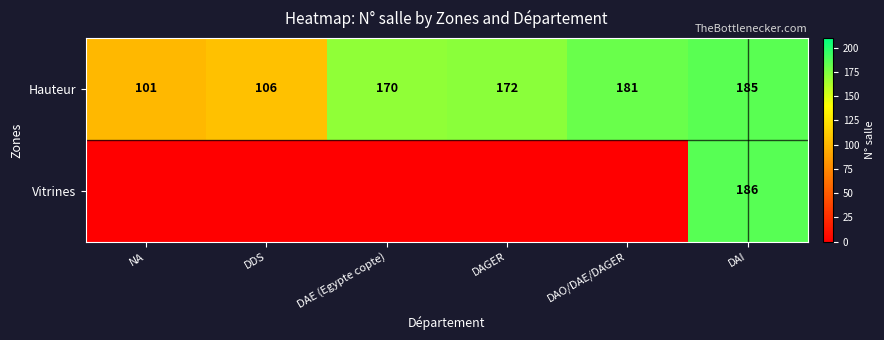

True or false: Hauteur has a value of 101 at NA.

True